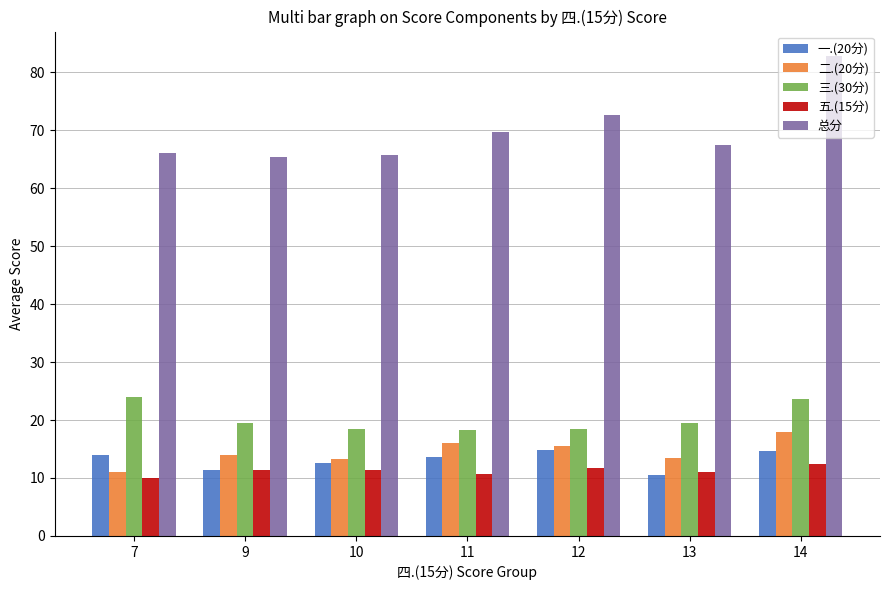

True or false: 五.(15分) has a value of 4.9 at 11.

False